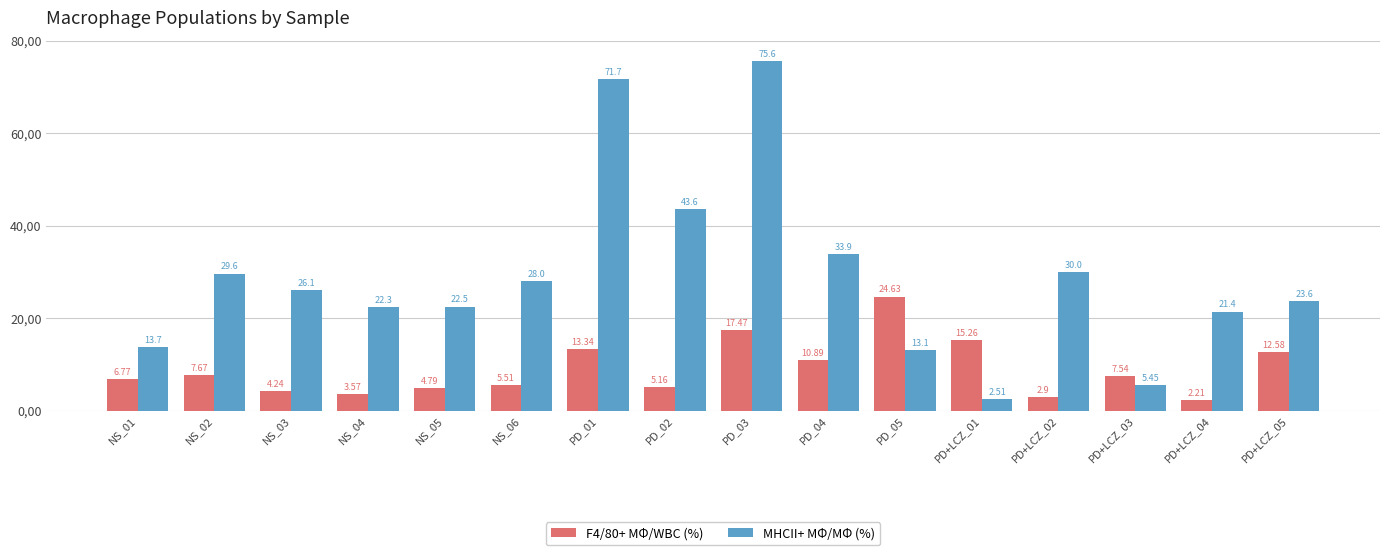

What are all the series names shown in the legend?

F4/80+ MΦ/WBC (%), MHCII+ MΦ/MΦ (%)